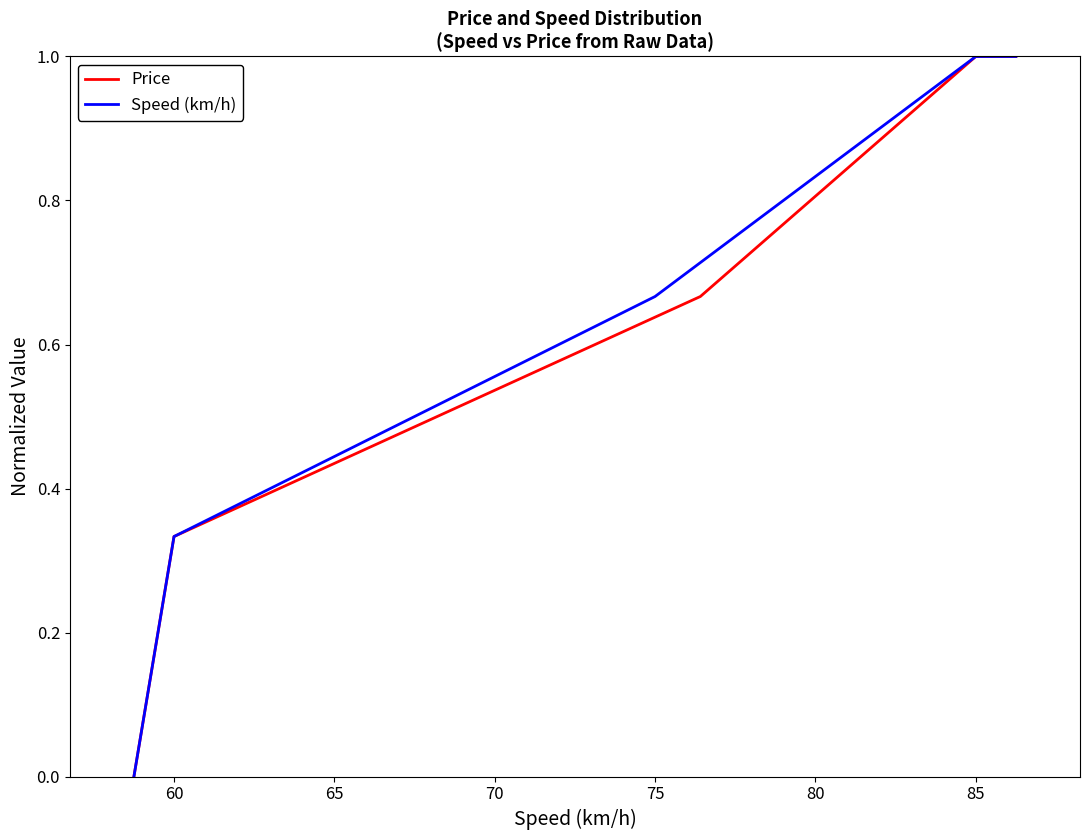

What is the highest value of the Price series?

1.0